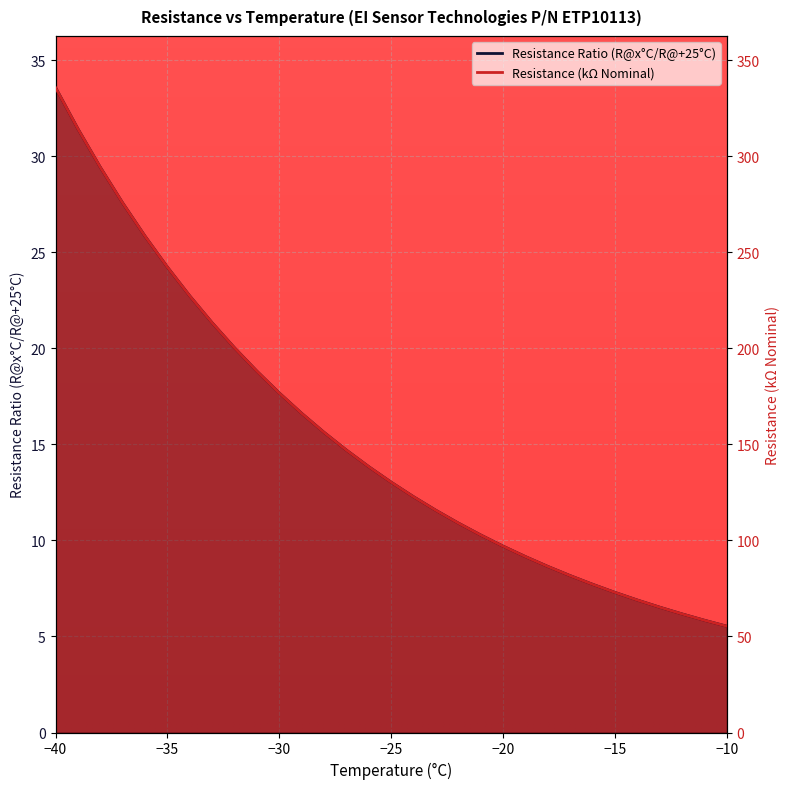

Which has a higher value, -26 or -33?

-33